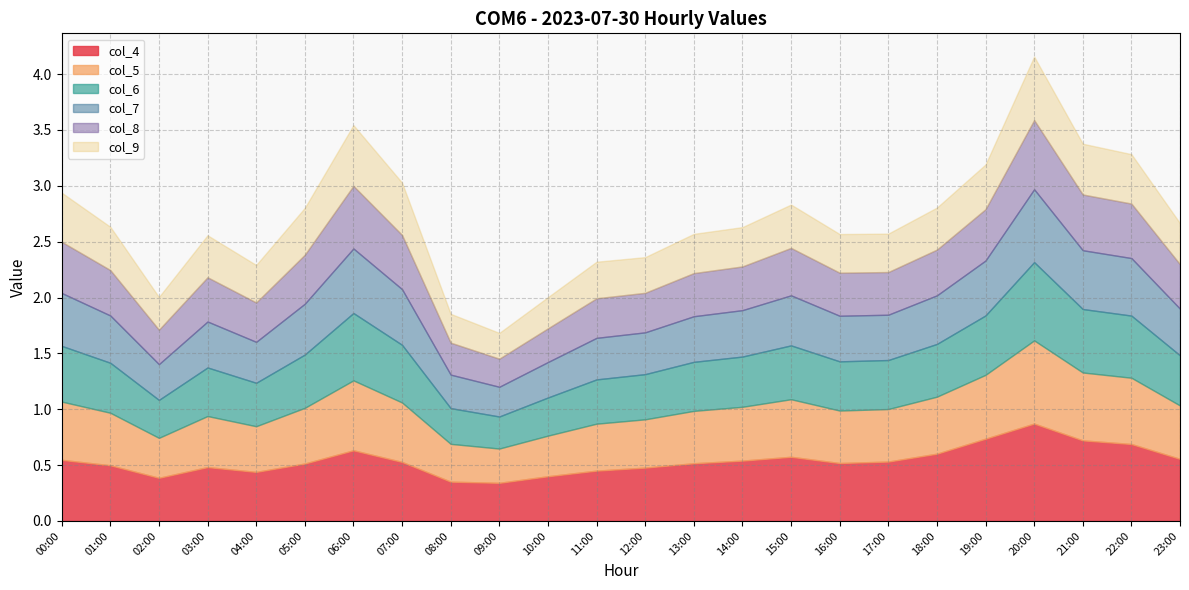

Between 18:00 and 19:00, which series saw the biggest shift?

col_4